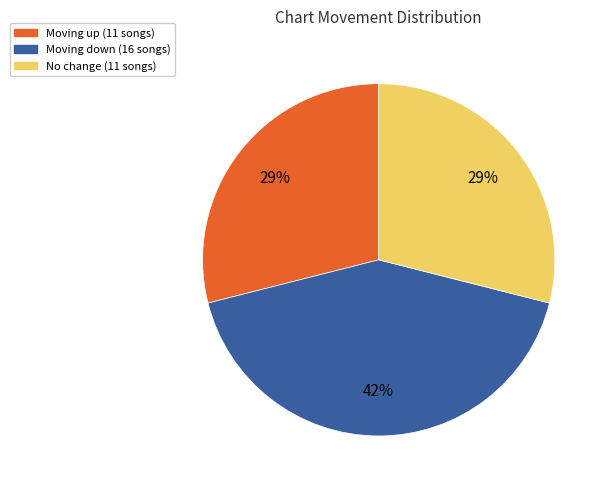

To the nearest percent, what is the average slice percentage?

33%